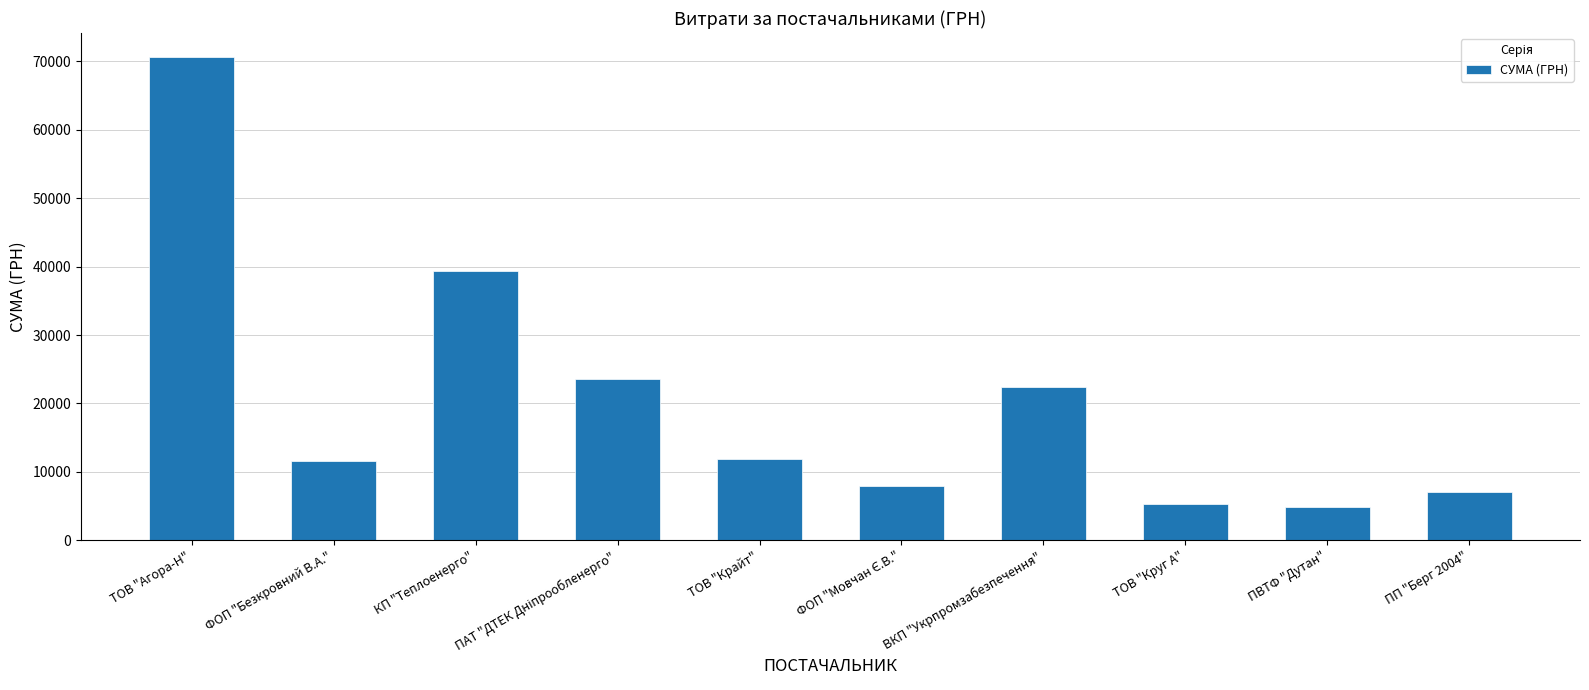

Is it true that the value at ПВТФ "Дутан" is 4798.5?

True